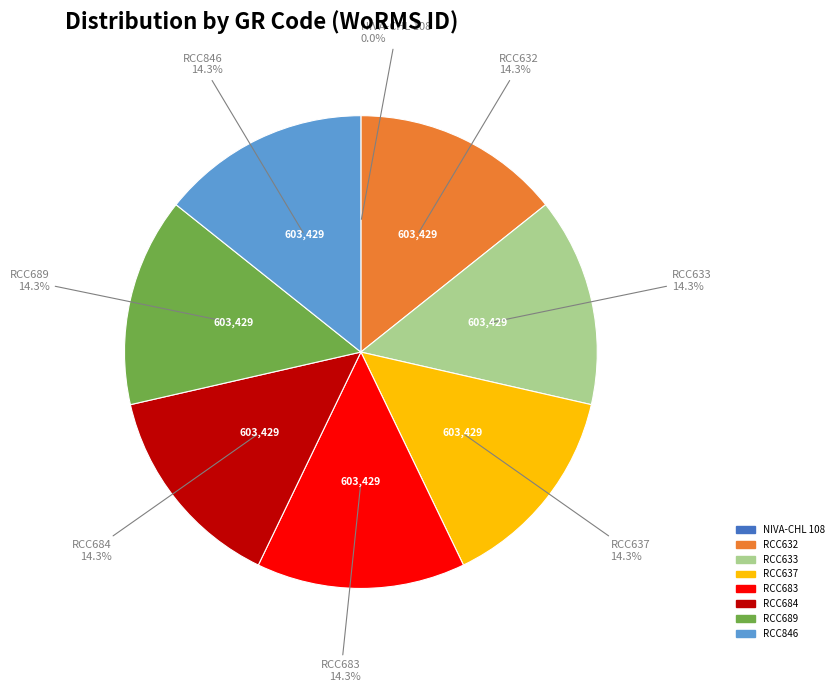

To the nearest percent, what is the average slice percentage?

12%